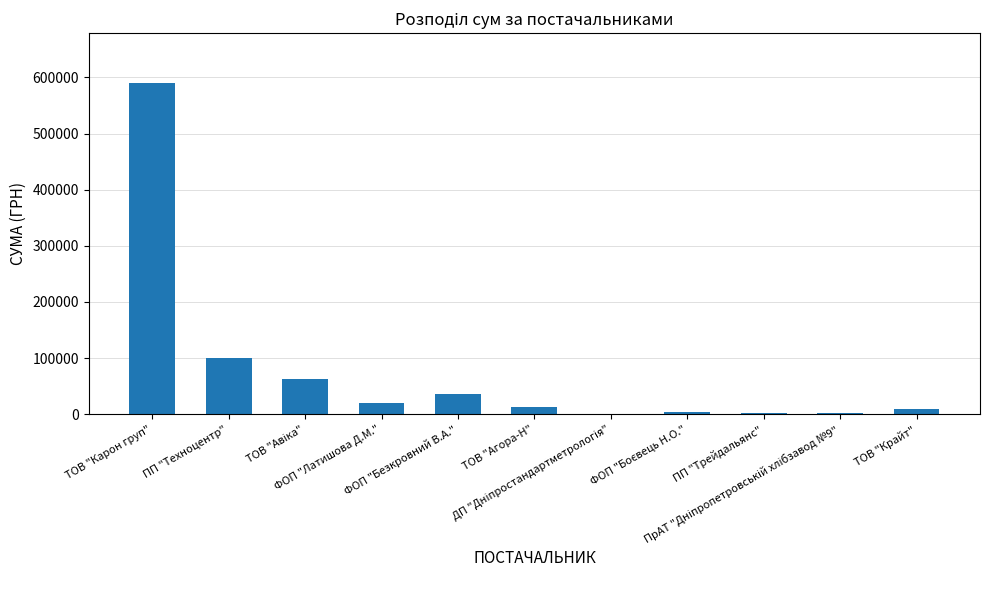

What is the greatest value displayed?

590328.2